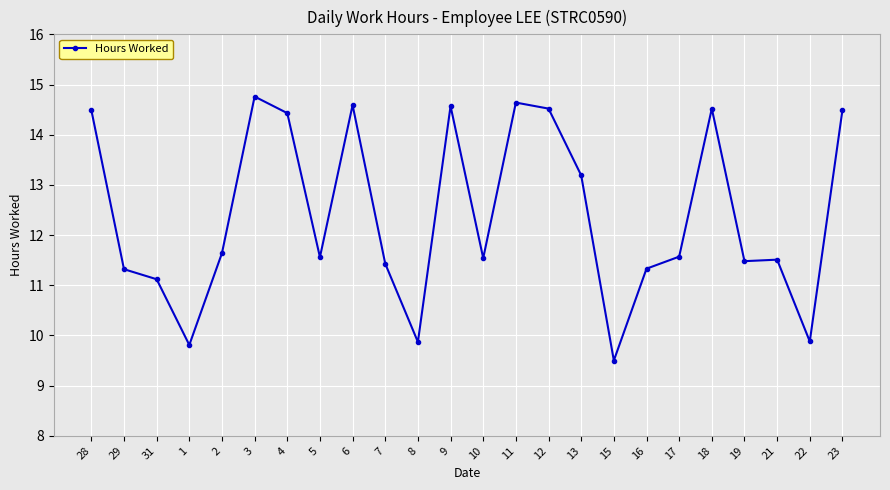

Is this an area chart (filled region under the line)?

No